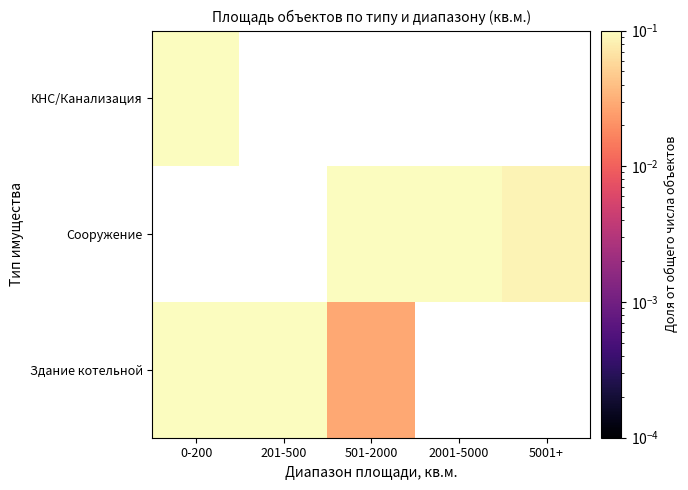

The value of КНС/Канализация at 0-200 is 0.1. True or false?

True